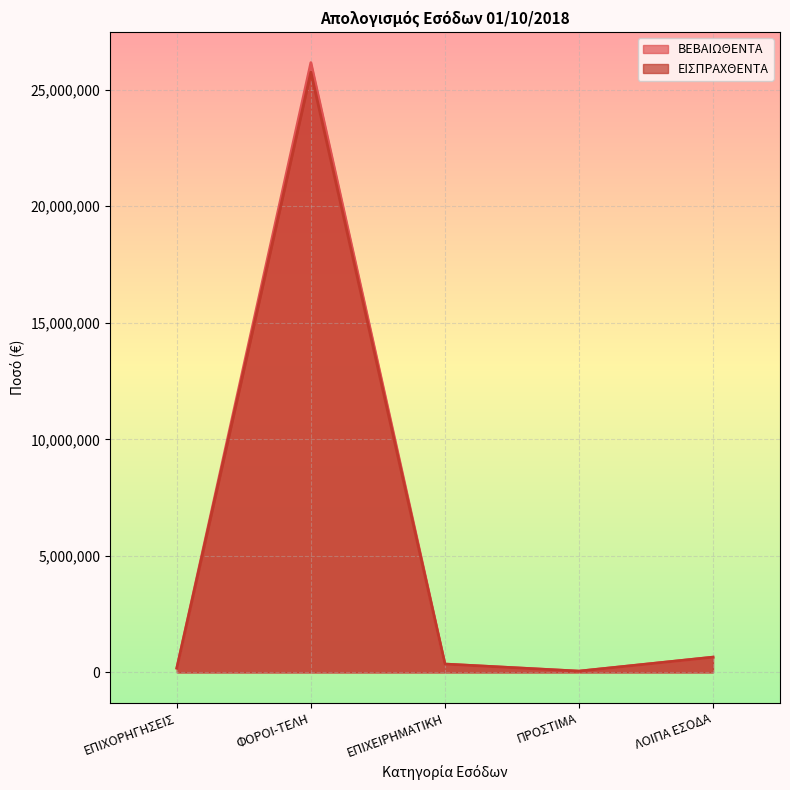

What is the difference between the ΕΙΣΠΡΑΧΘΕΝΤΑ values at ΦΟΡΟΙ-ΤΕΛΗ and ΛΟΙΠΑ ΕΣΟΔΑ?

25102525.3